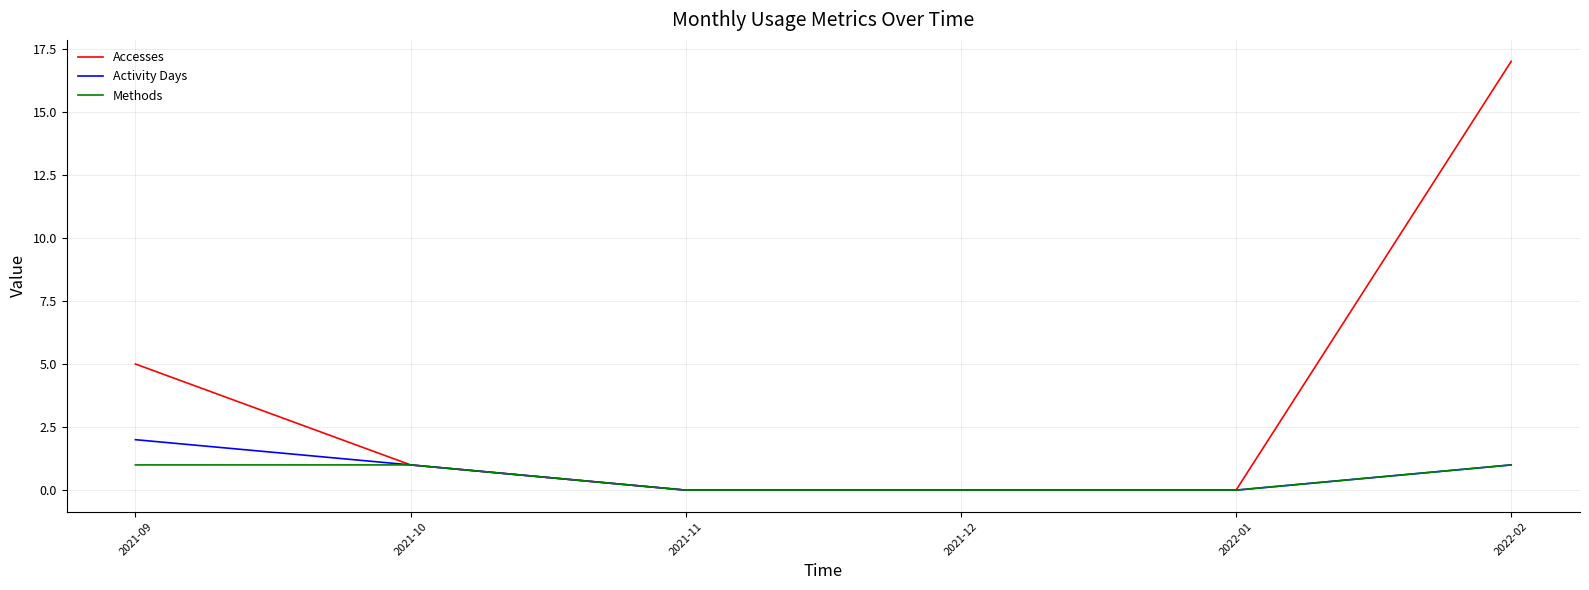

What is the greatest value displayed?

17